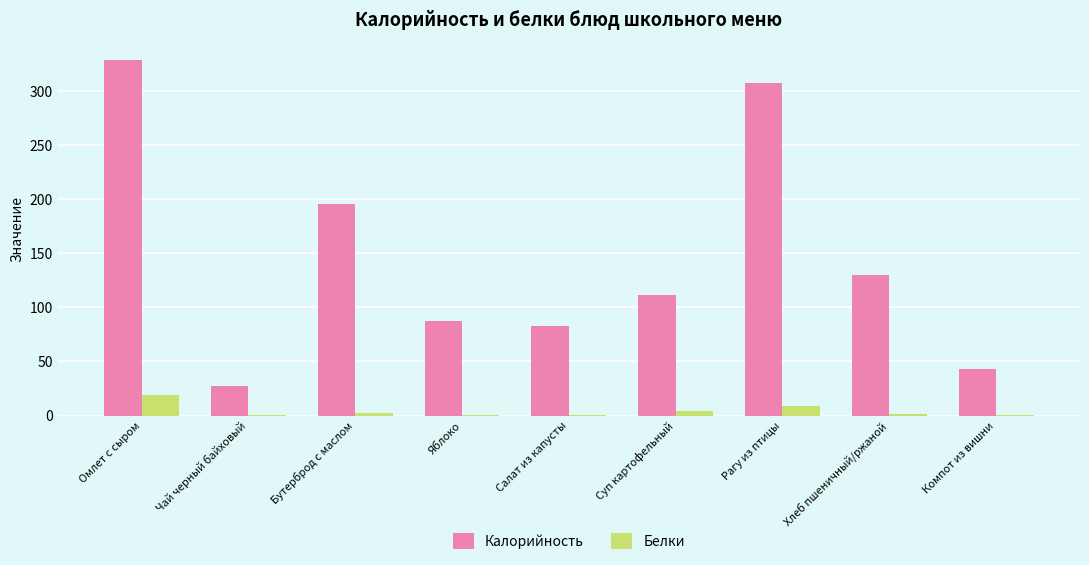

What is the maximum value shown in the chart?

328.4